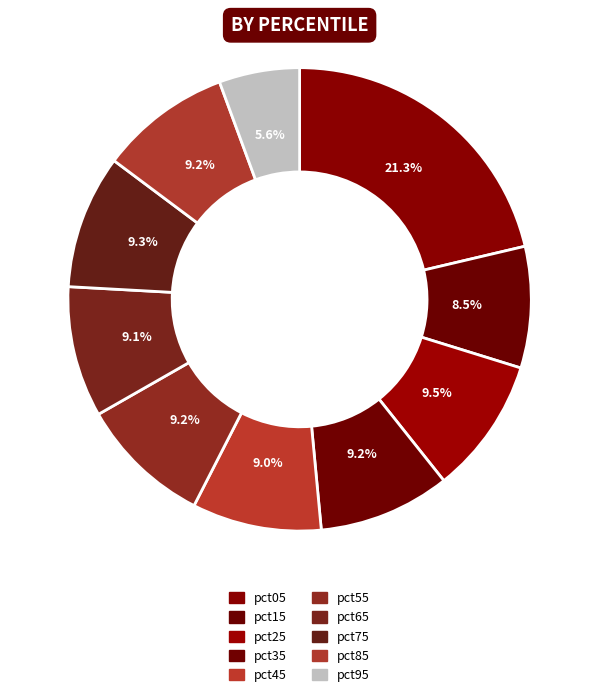

To the nearest percent, what portion does pct95 represent?

6%